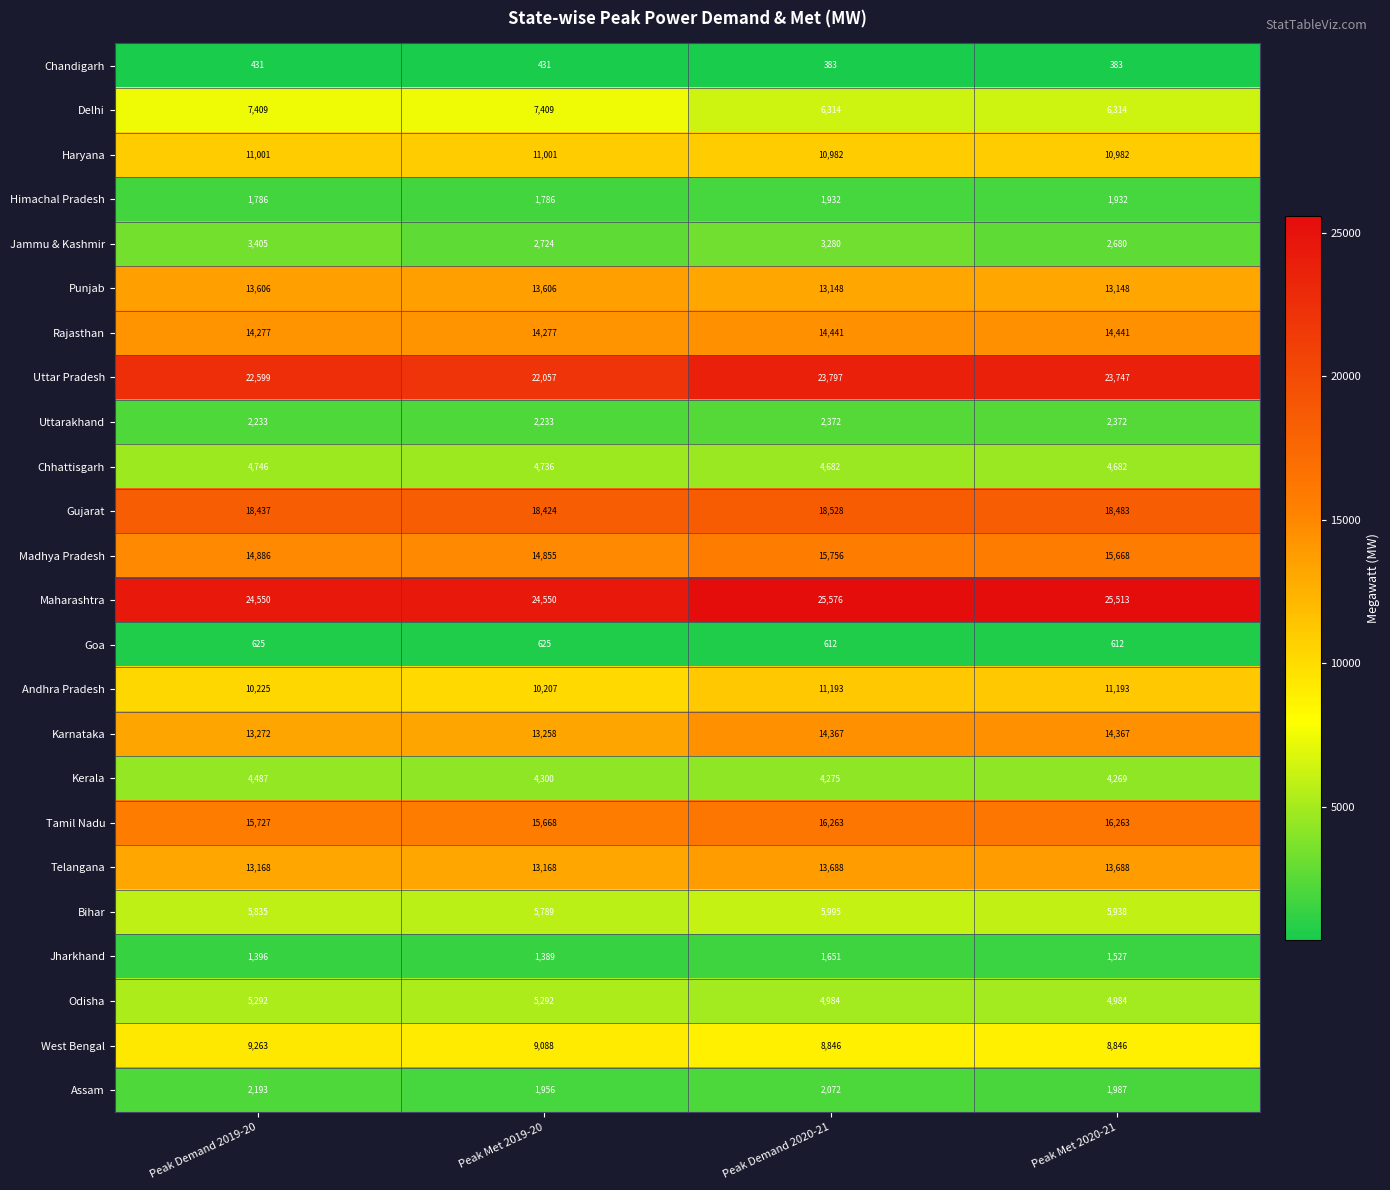

Rank the series by their maximum value, from lowest to highest.

Chandigarh, Goa, Jharkhand, Himachal Pradesh, Assam, Uttarakhand, Jammu & Kashmir, Kerala, Chhattisgarh, Odisha, Bihar, Delhi, West Bengal, Haryana, Andhra Pradesh, Punjab, Telangana, Karnataka, Rajasthan, Madhya Pradesh, Tamil Nadu, Gujarat, Uttar Pradesh, Maharashtra